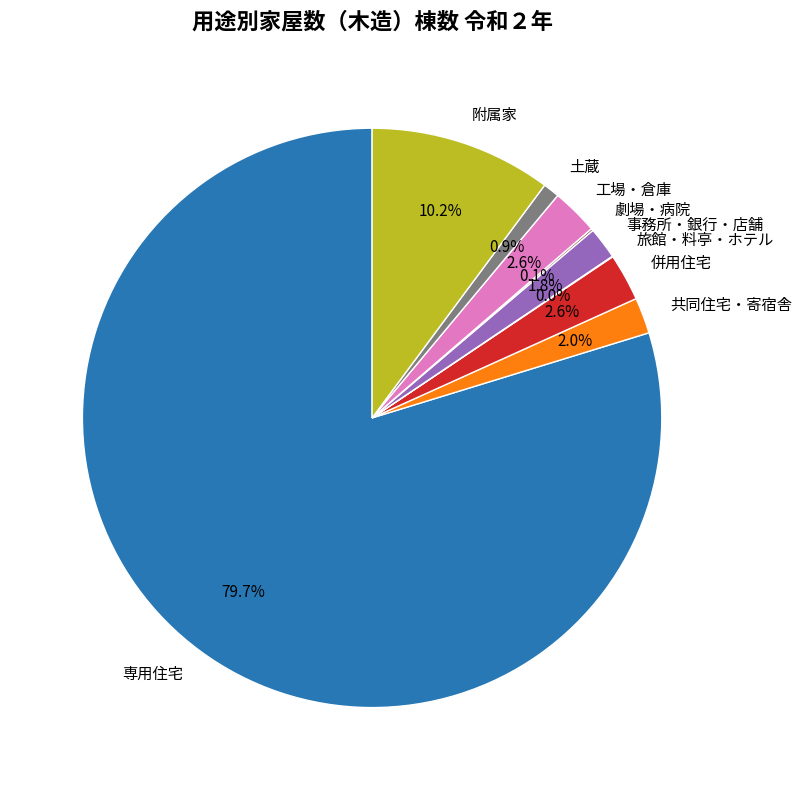

Which slice represents more than half of the pie?

専用住宅